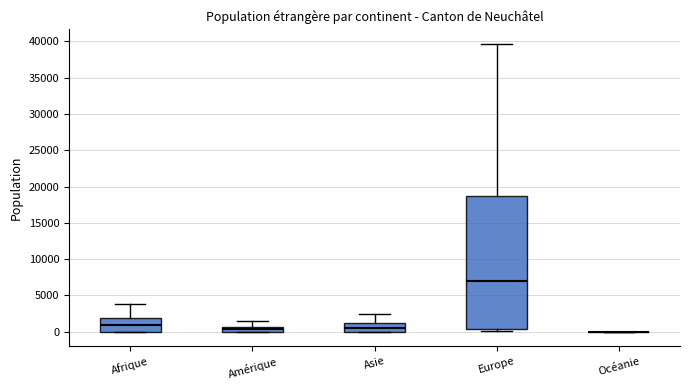

Comparing the boxes themselves (not the whiskers), which one is the tallest?

Europe